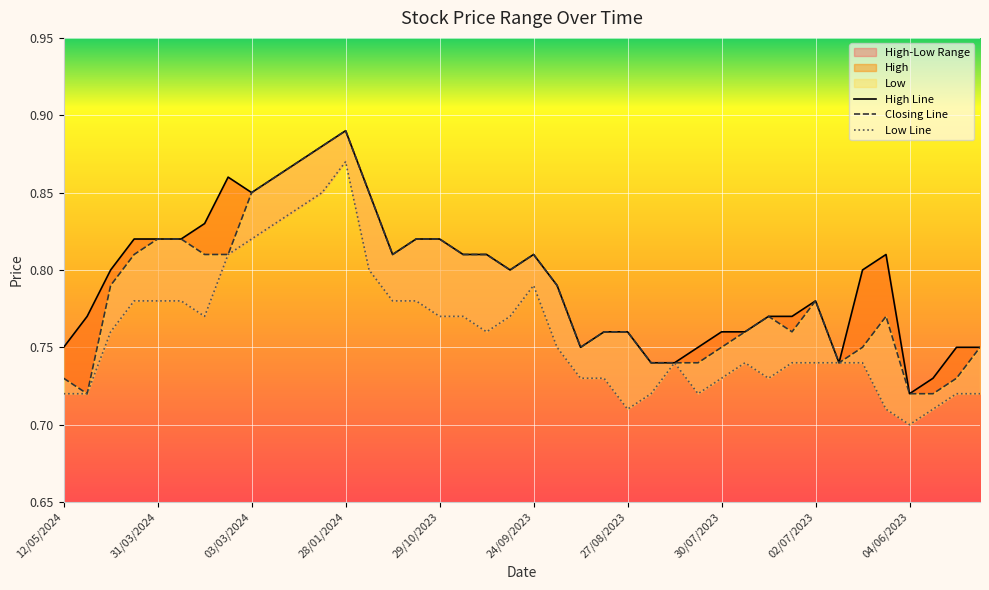

What is the average value of the Low series?

0.8